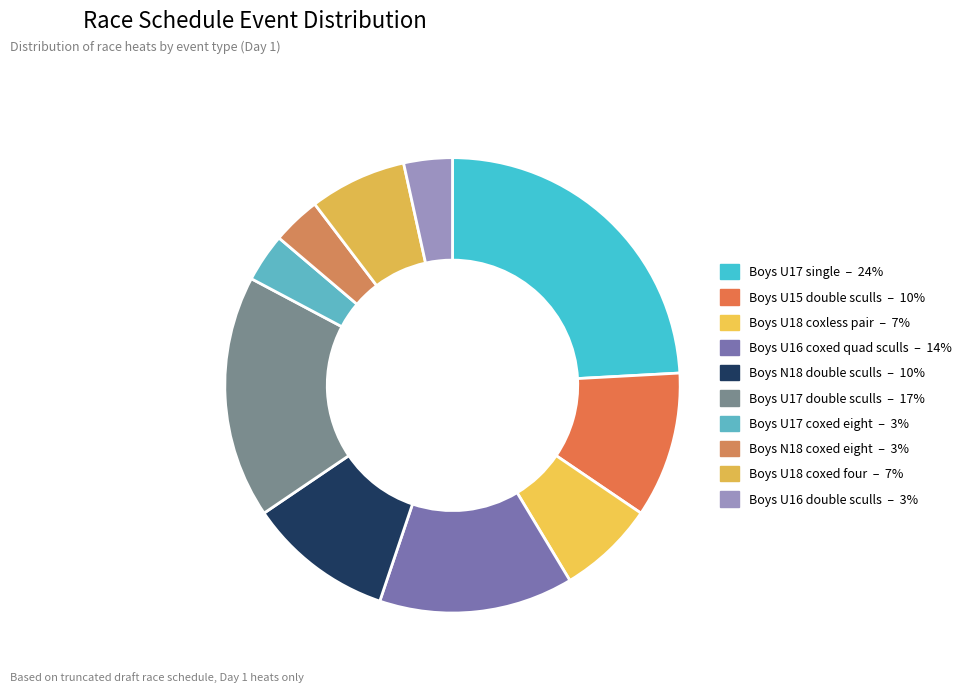

True or false: Boys N18 coxed eight accounts for 3% of the total.

True